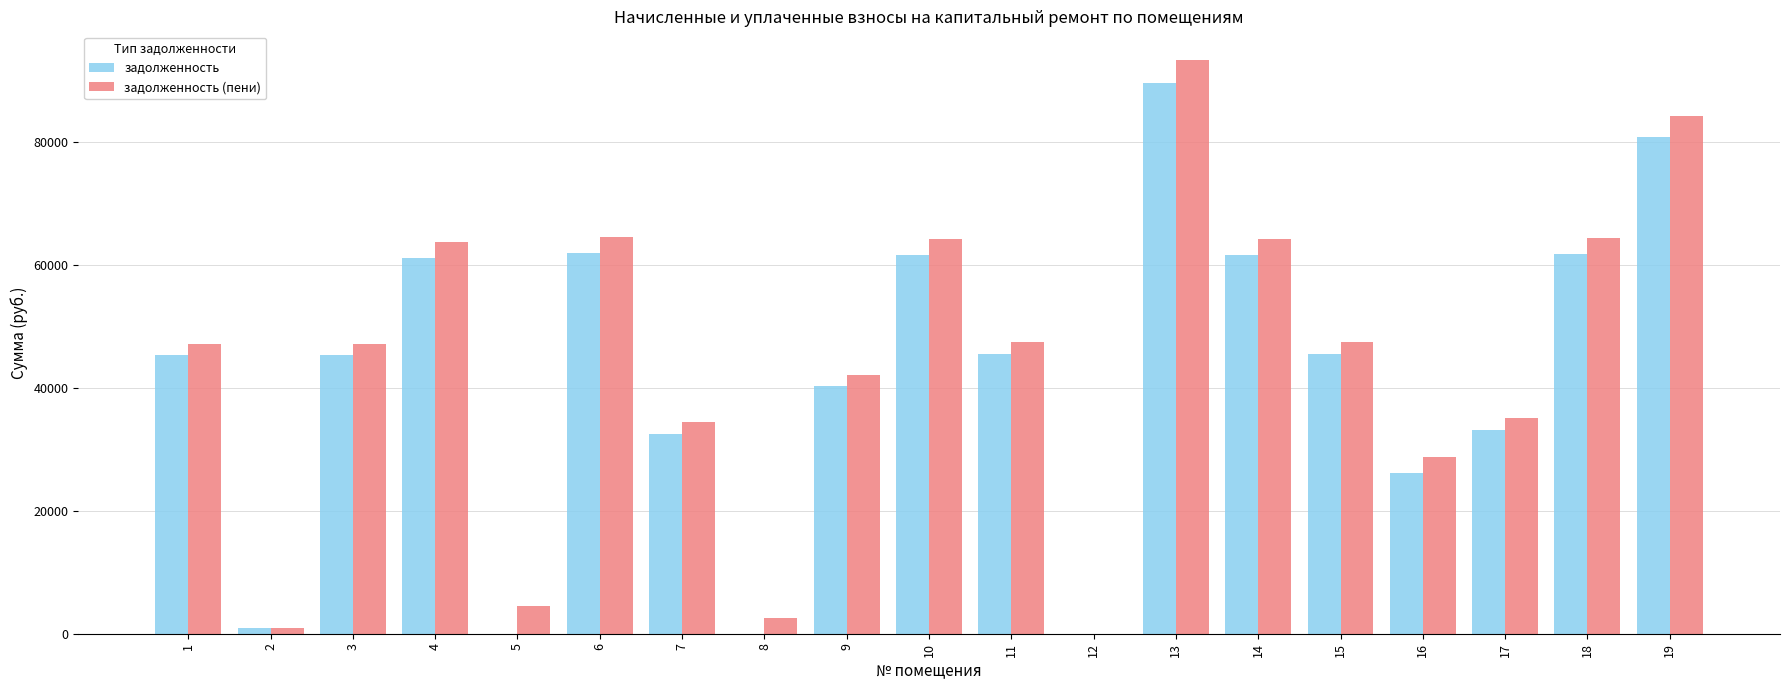

Are the bars grouped side by side (vs. stacked)?

Yes